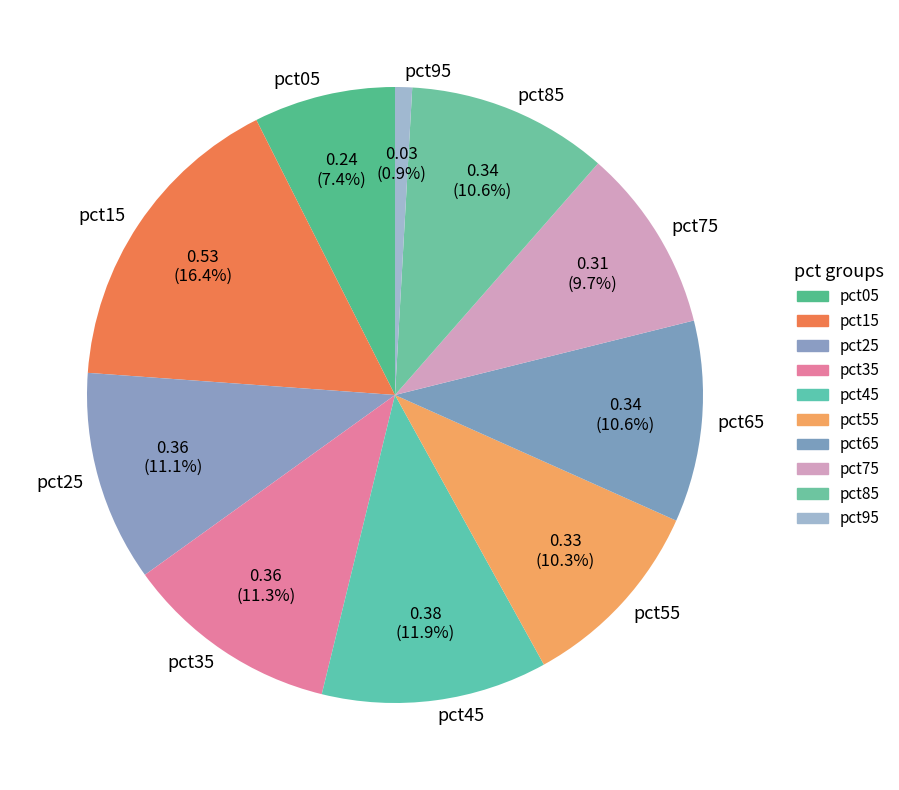

Does pct15 represent more than half of the total?

No